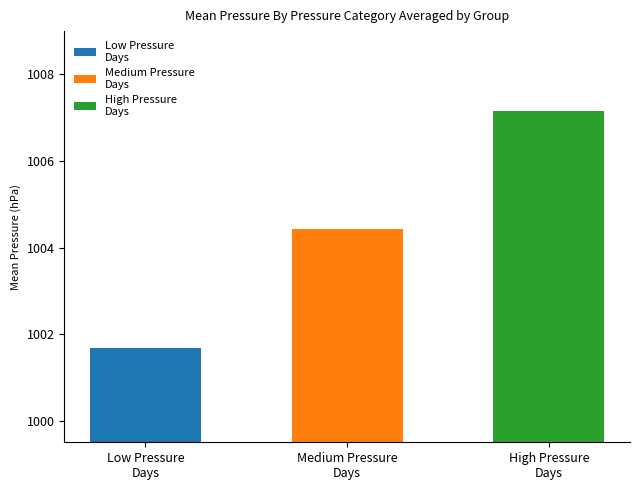

What is the average value?

1004.4